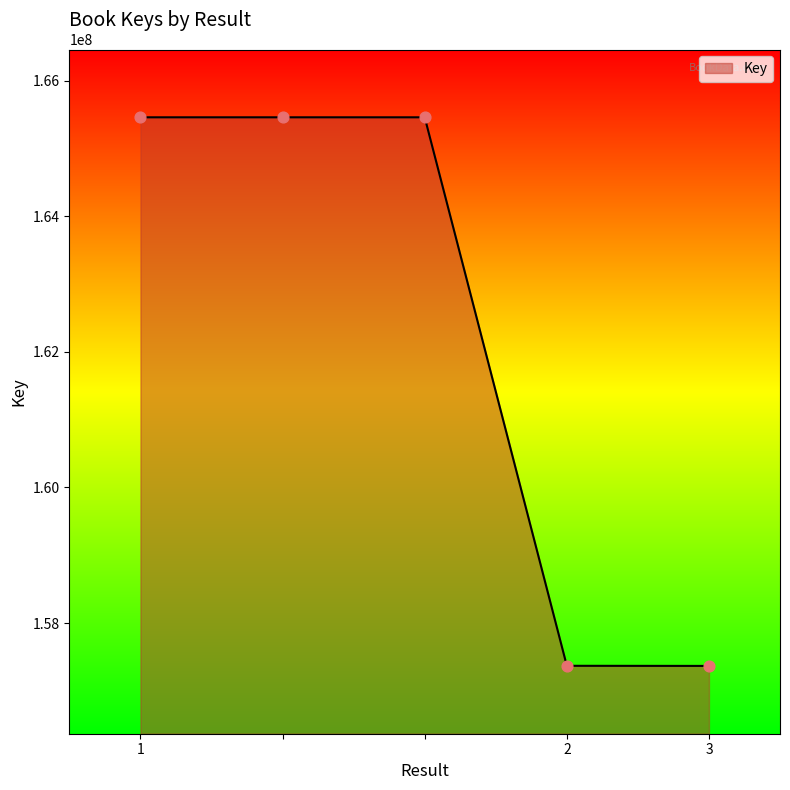

What is the minimum value shown in the chart?

157367586